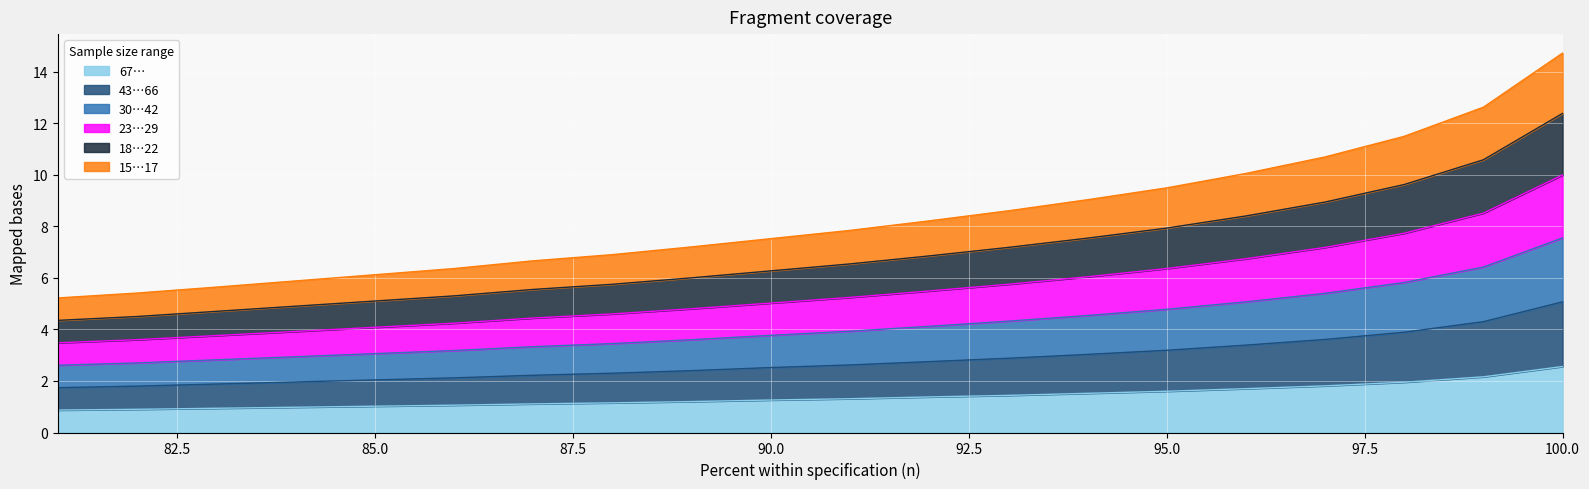

What is the lowest value of the 67… series?

0.9